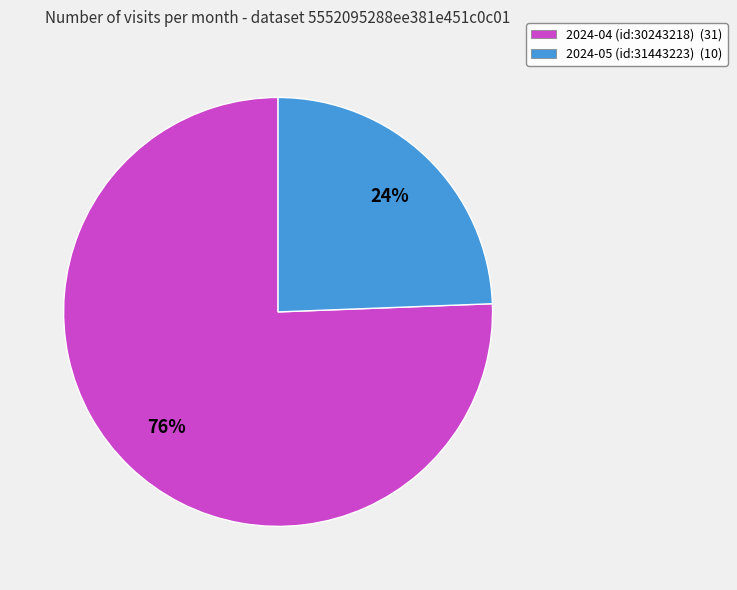

What is the ratio of the value at 2024-05 (id:31443223) (10) to the value at 2024-04 (id:30243218) (31)?

0.3